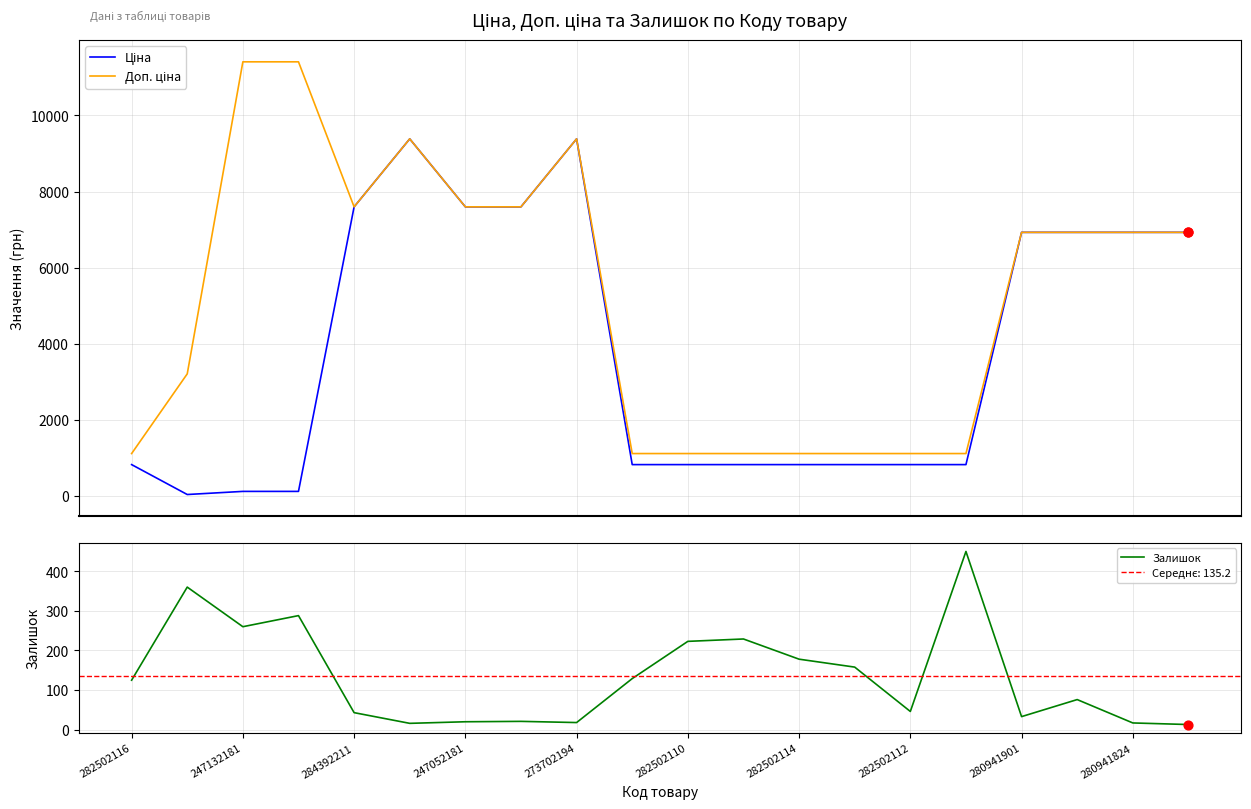

Which series reaches the minimum Y coordinate?

Залишок